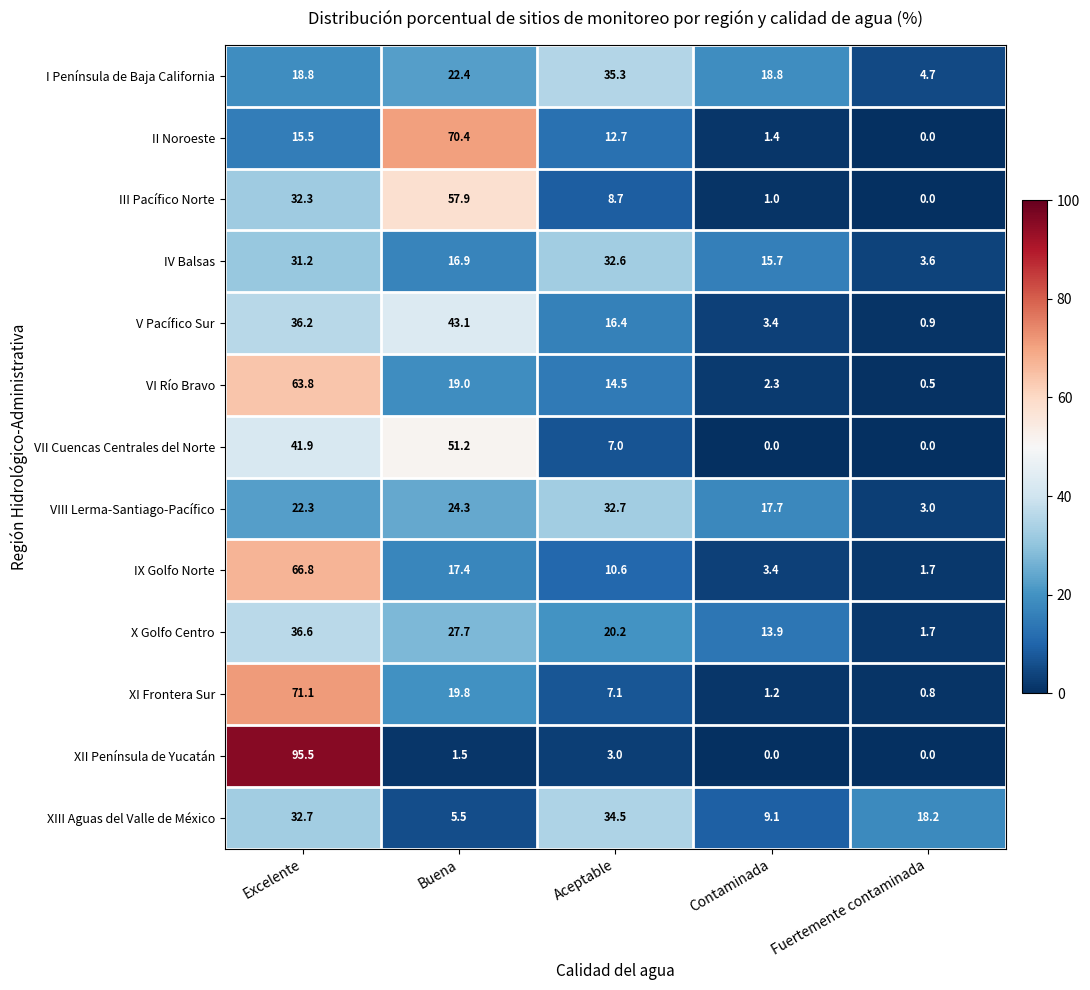

The value of XIII Aguas del Valle de México at Excelente is 21.0. True or false?

False